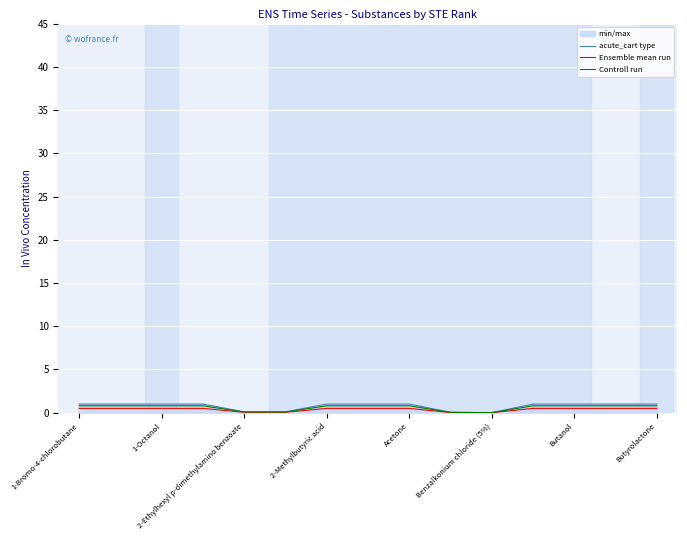

How many lines are shown in the chart?

3